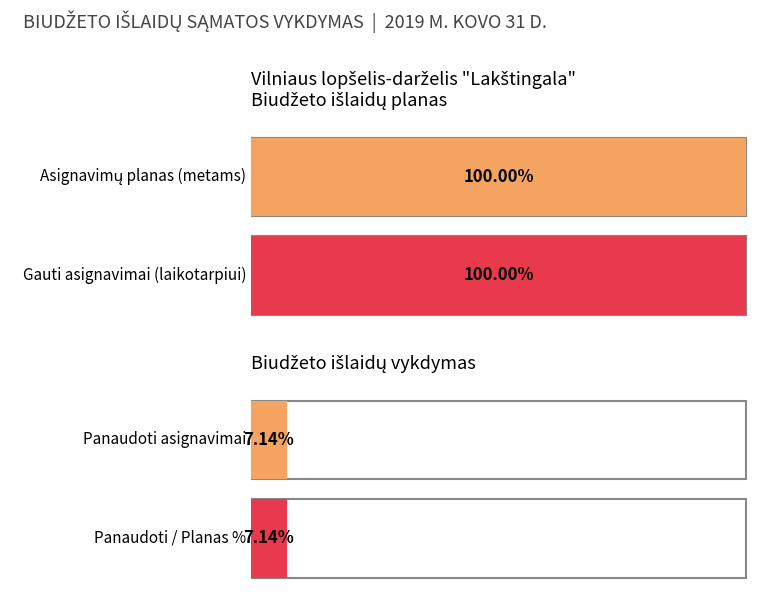

Which series has the largest total across all categories?

Asignavimų planas